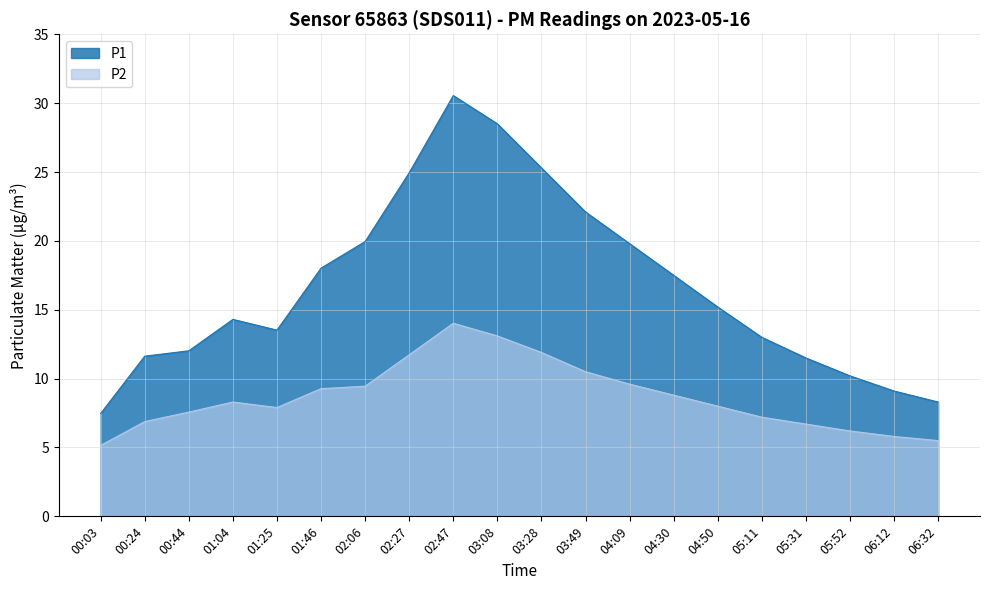

What is the highest value of the P1 series?

30.6